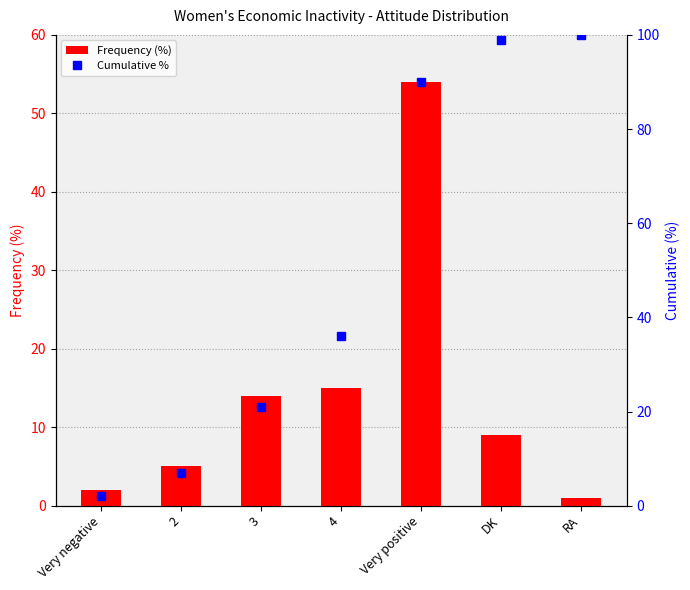

At which label is Cumulative % closest to 51?

4